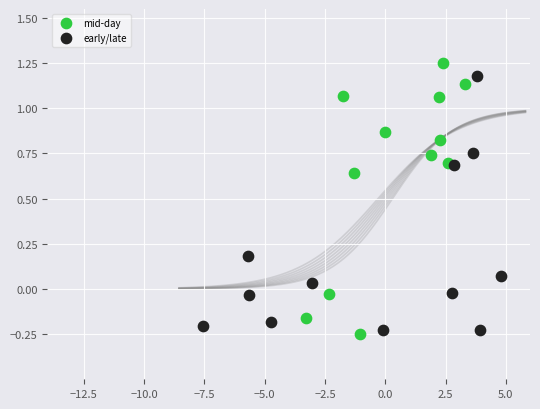

Which series reaches the maximum Y coordinate?

mid-day